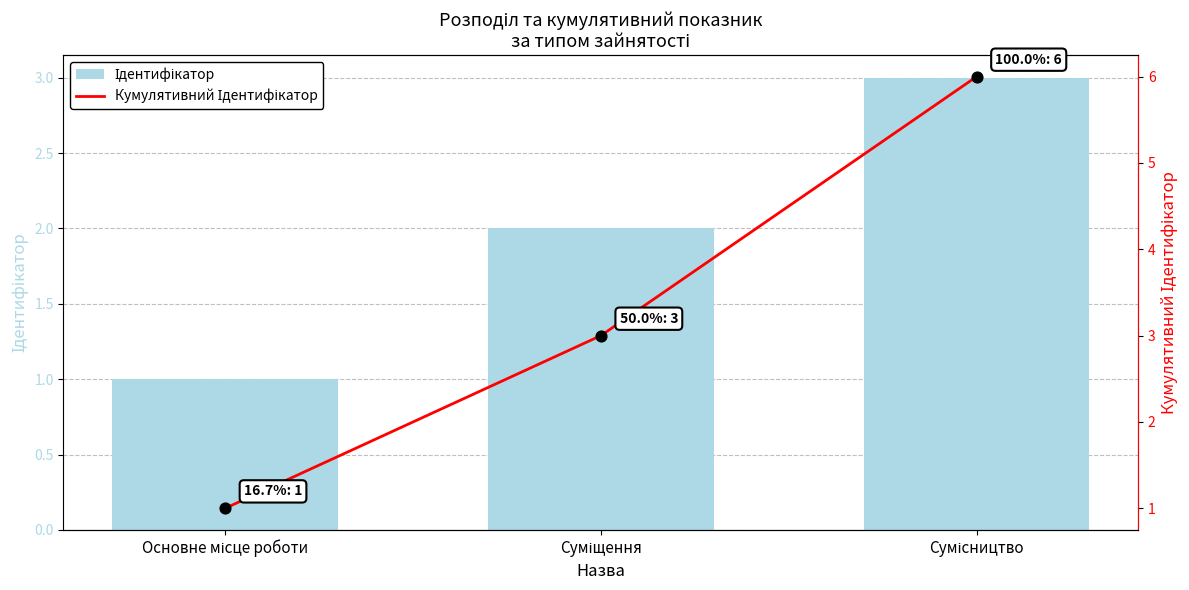

What are all the series names shown in the legend?

Ідентифікатор, Кумулятивний Ідентифікатор